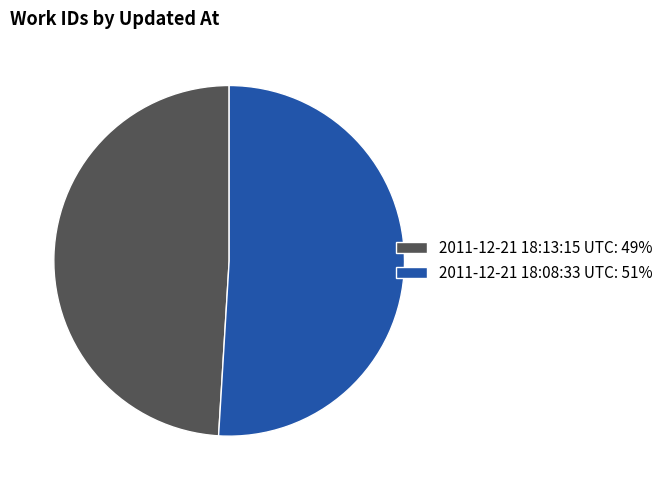

What is the ratio of the value at 2011-12-21 18:13:15 UTC to the value at 2011-12-21 18:08:33 UTC?

1.0